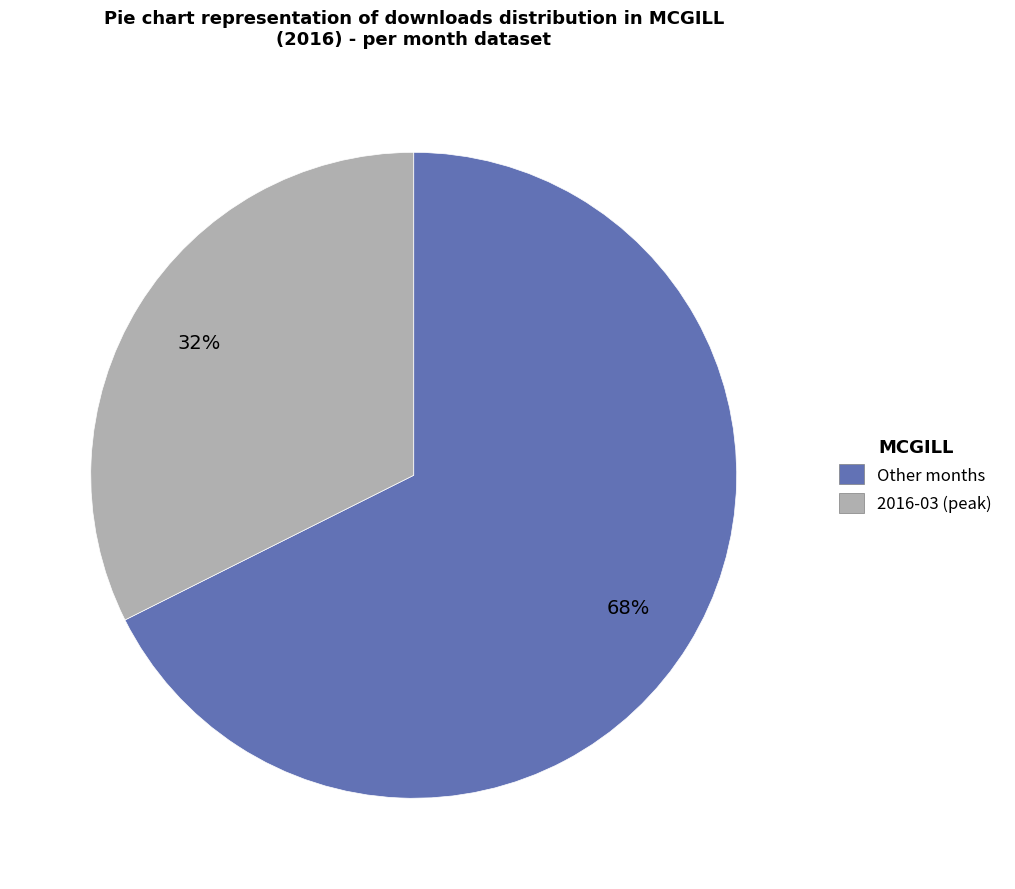

To the nearest percent, what is the average slice percentage?

50%